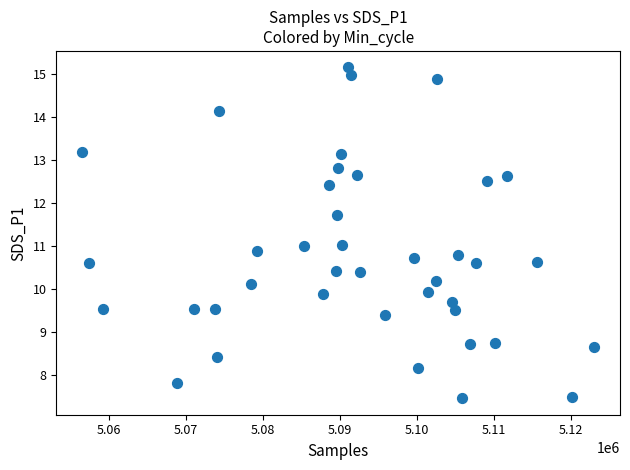

What is the range of Y values (max minus min)?

7.7